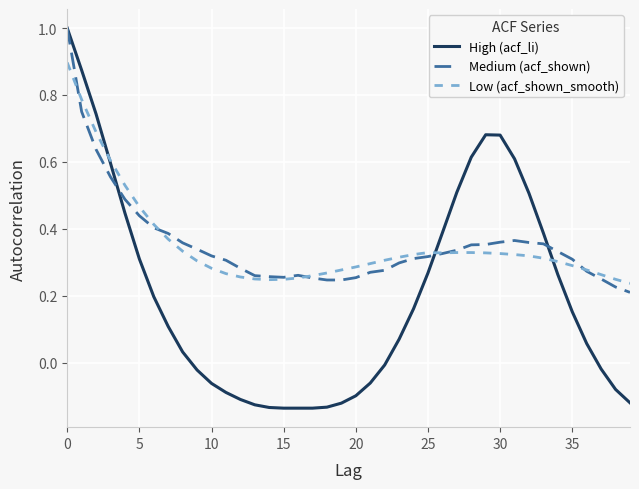

Which series has the widest spread of values?

High (acf_li)